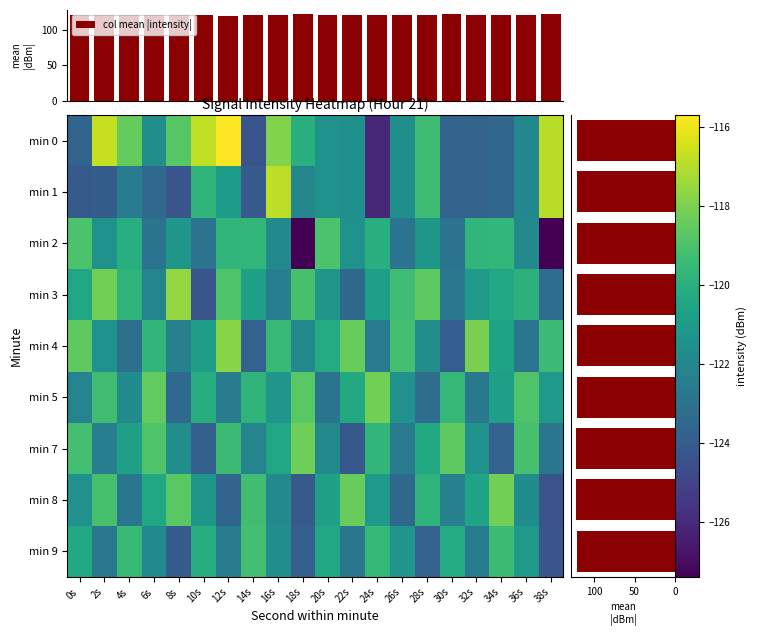

Which category has the highest value across all series?

12s